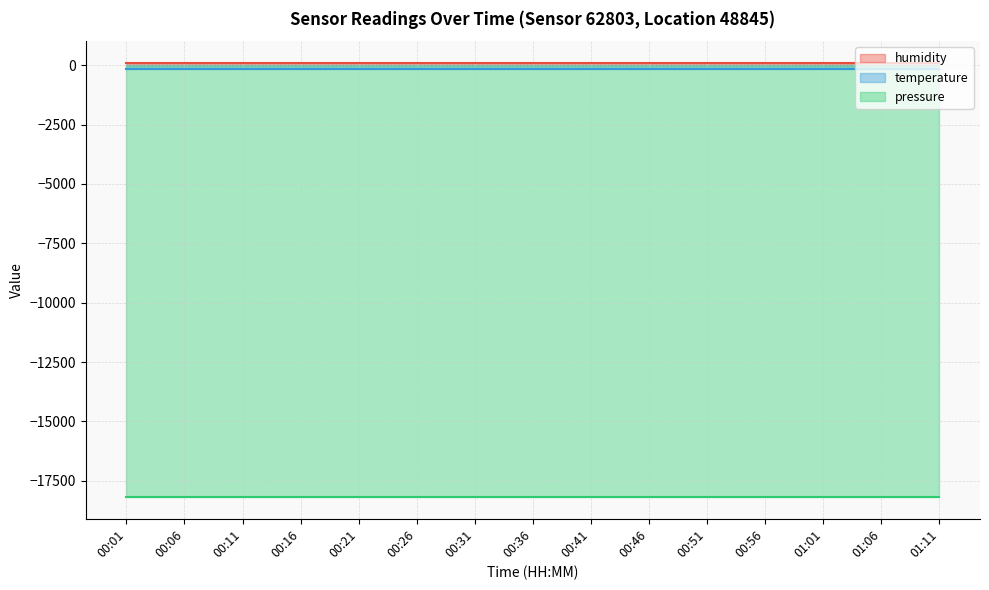

What is the sum of all temperature values?

-2191.3